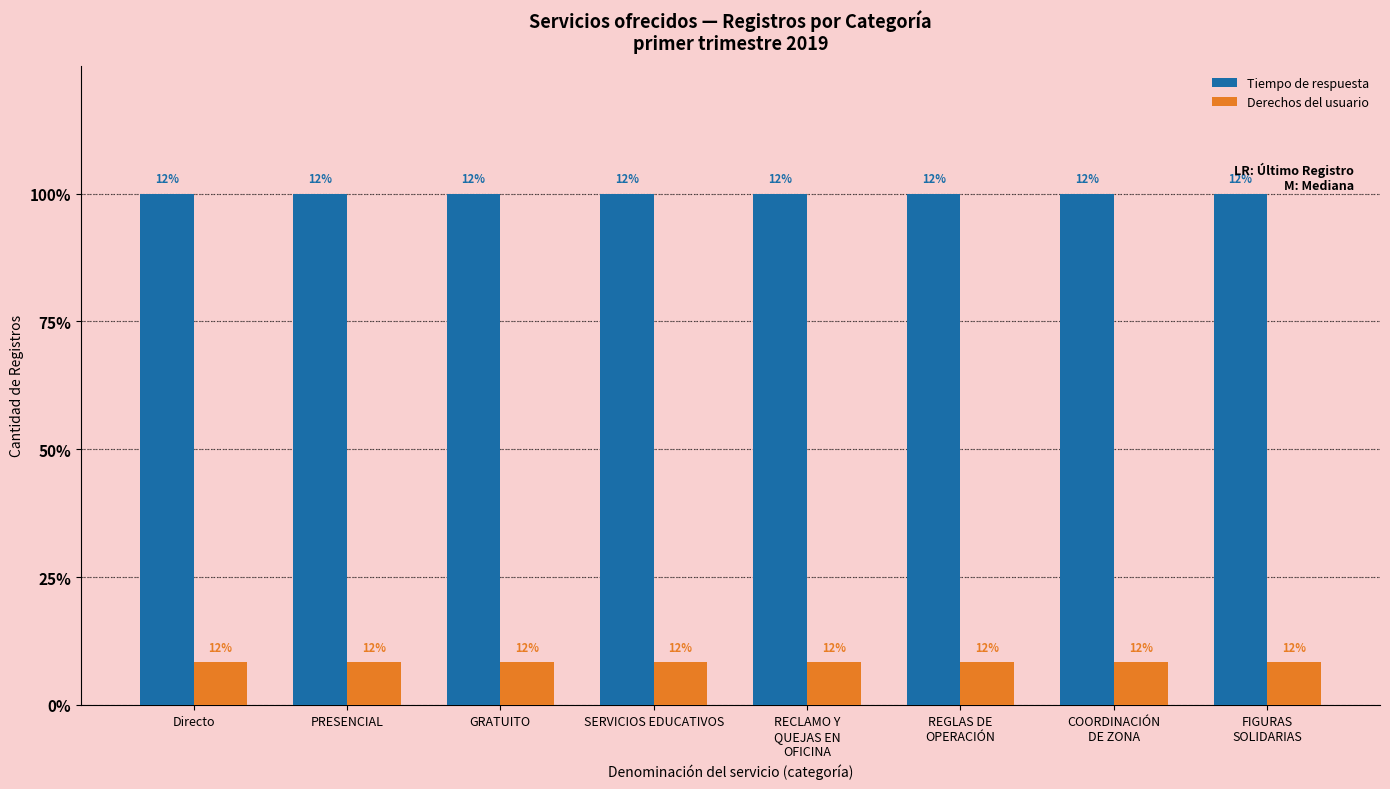

What are all the series names shown in the legend?

Tiempo de respuesta, Derechos del usuario